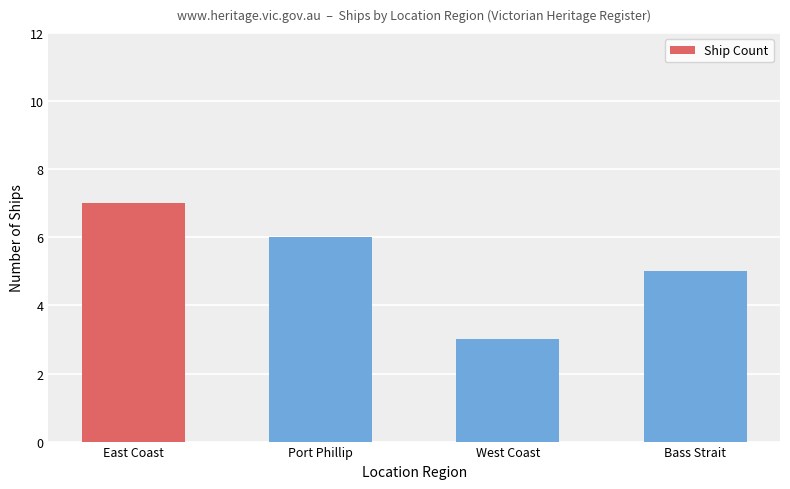

What is the difference between the values at East Coast and West Coast?

4